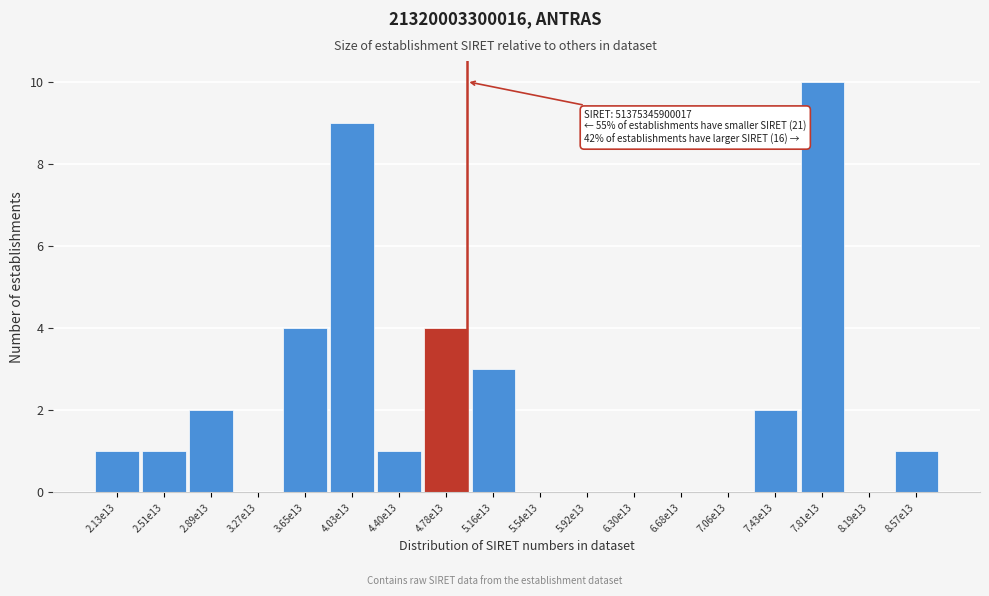

Reading left to right, extract all data points from this chart.

2.13e13=1	2.51e13=1	2.89e13=2	3.27e13=0	3.65e13=4	4.03e13=9	4.40e13=1	4.78e13=4	5.16e13=3	5.54e13=0	5.92e13=0	6.30e13=0	6.68e13=0	7.06e13=0	7.43e13=2	7.81e13=10	8.19e13=0	8.57e13=1